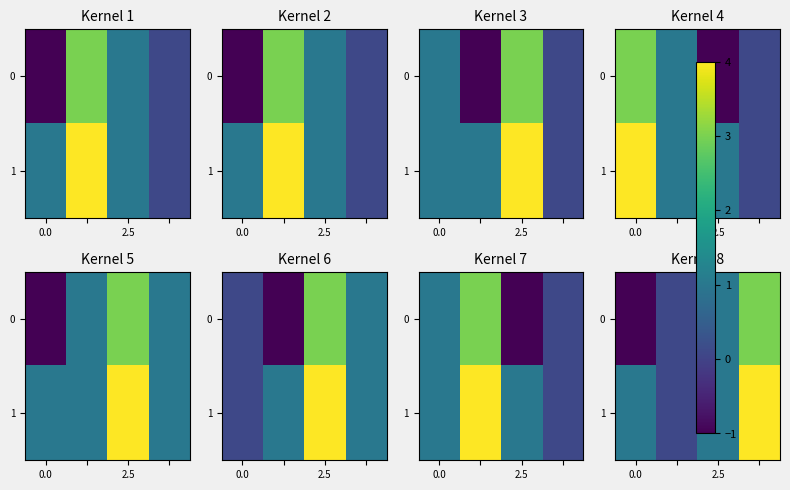

How many data points does each series have?

4